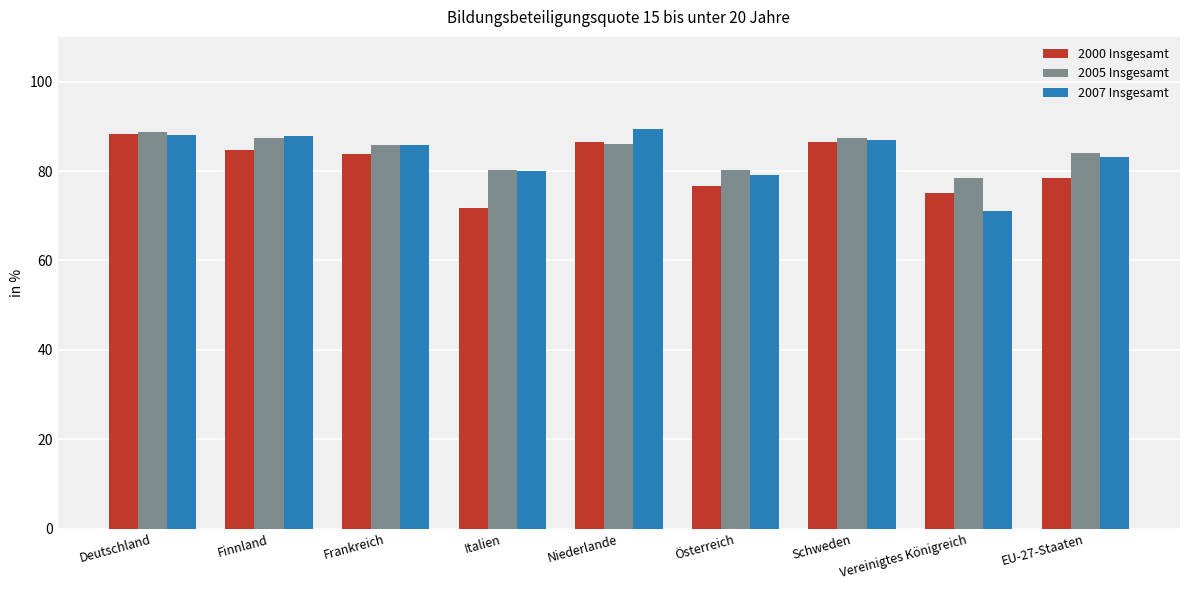

Does the chart contain any negative values?

No